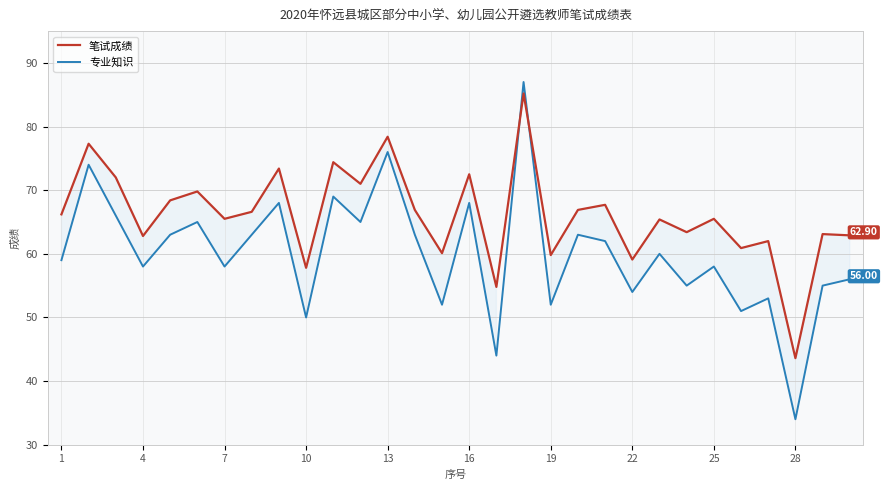

Reading right to left, extract all data points from this chart.

笔试成绩: 62.9	63.1	43.6	62.0	60.9	65.5	63.4	65.4	59.1	67.7	66.9	59.8	85.2	54.8	72.5	60.1	66.9	78.4	71.0	74.4	57.8	73.4	66.6	65.5	69.8	68.4	62.8	72.0	77.3	66.2
专业知识: 56.0	55.0	34.0	53.0	51.0	58.0	55.0	60.0	54.0	62.0	63.0	52.0	87.0	44.0	68.0	52.0	63.0	76.0	65.0	69.0	50.0	68.0	63.0	58.0	65.0	63.0	58.0	66.0	74.0	59.0